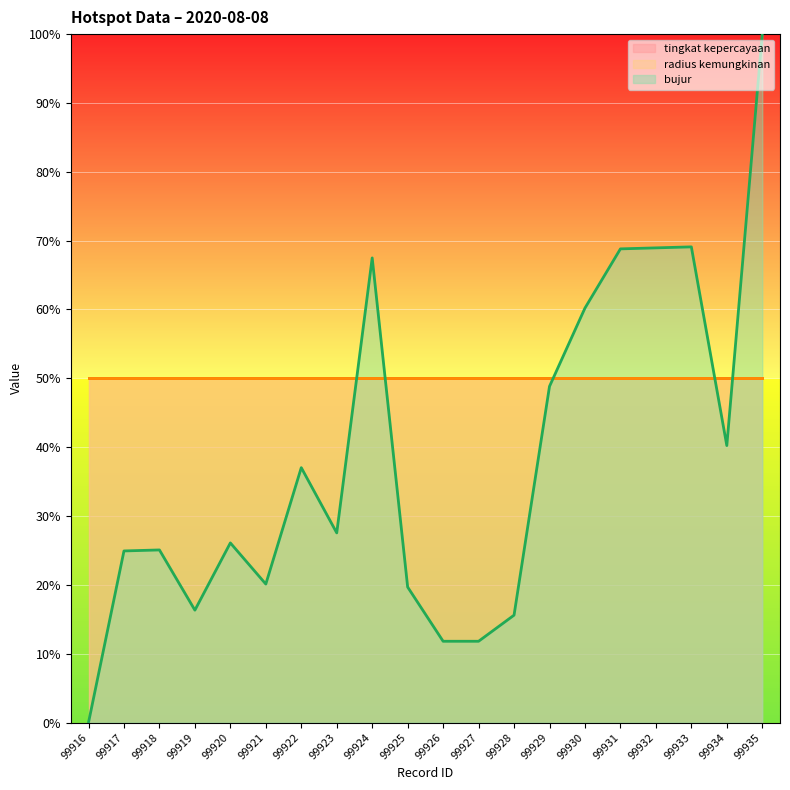

How many series are shown in this chart?

3